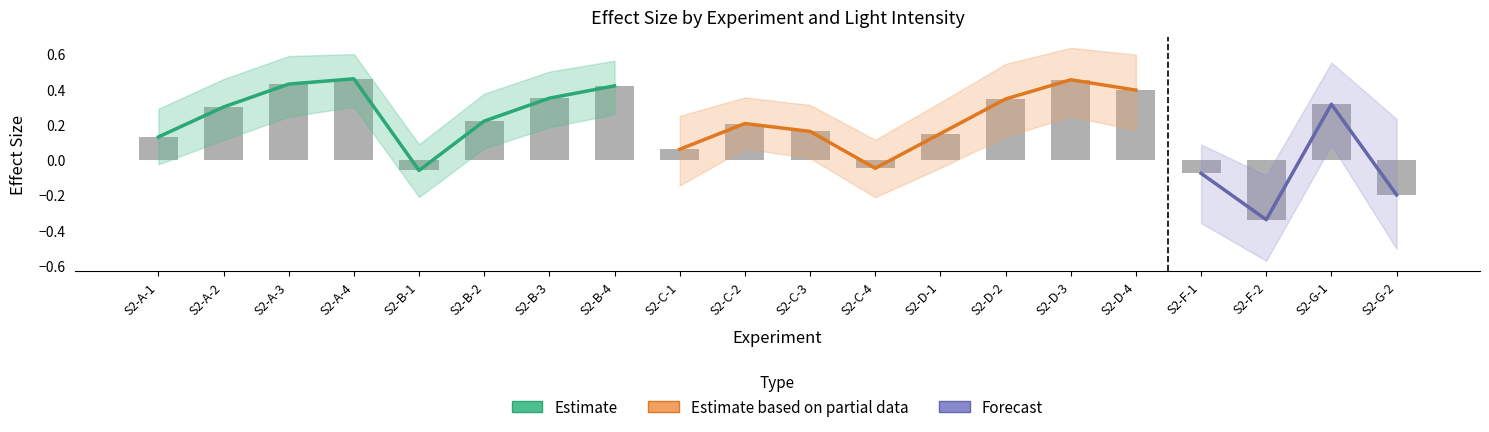

How many distinct data groups are displayed?

3